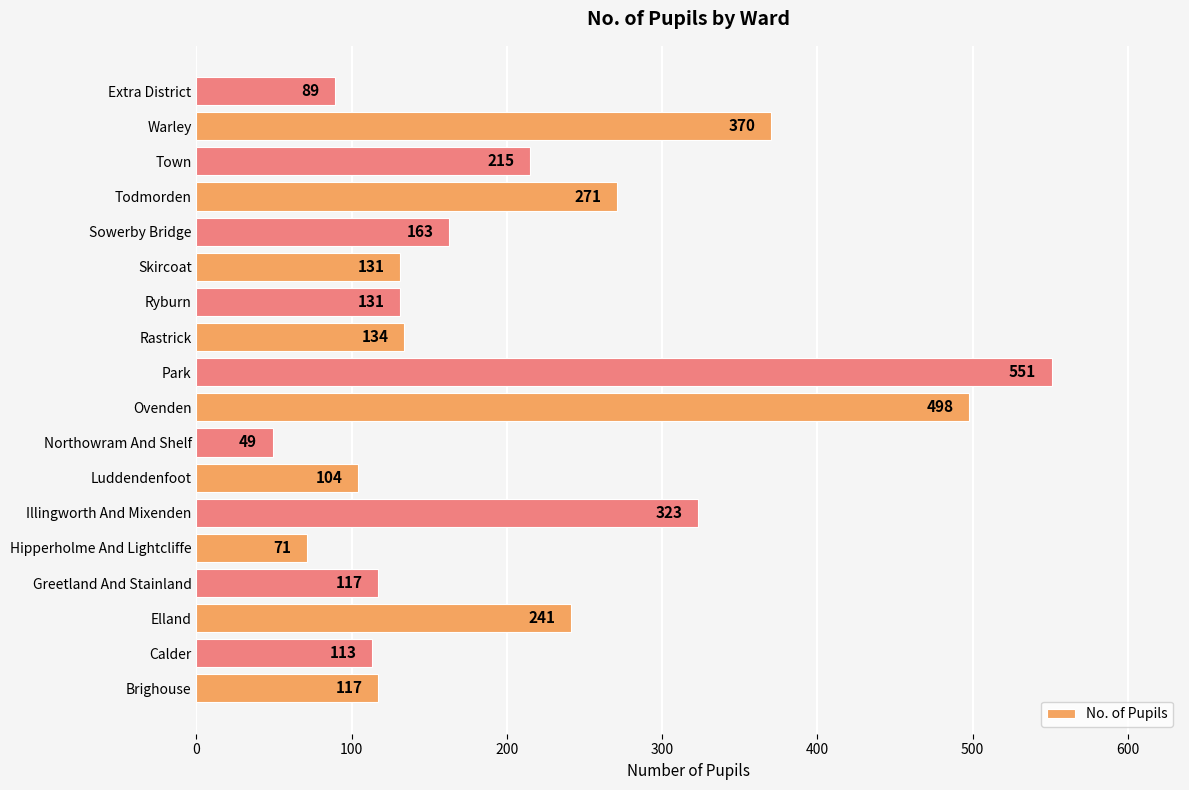

Which category has the highest value across all series?

Park